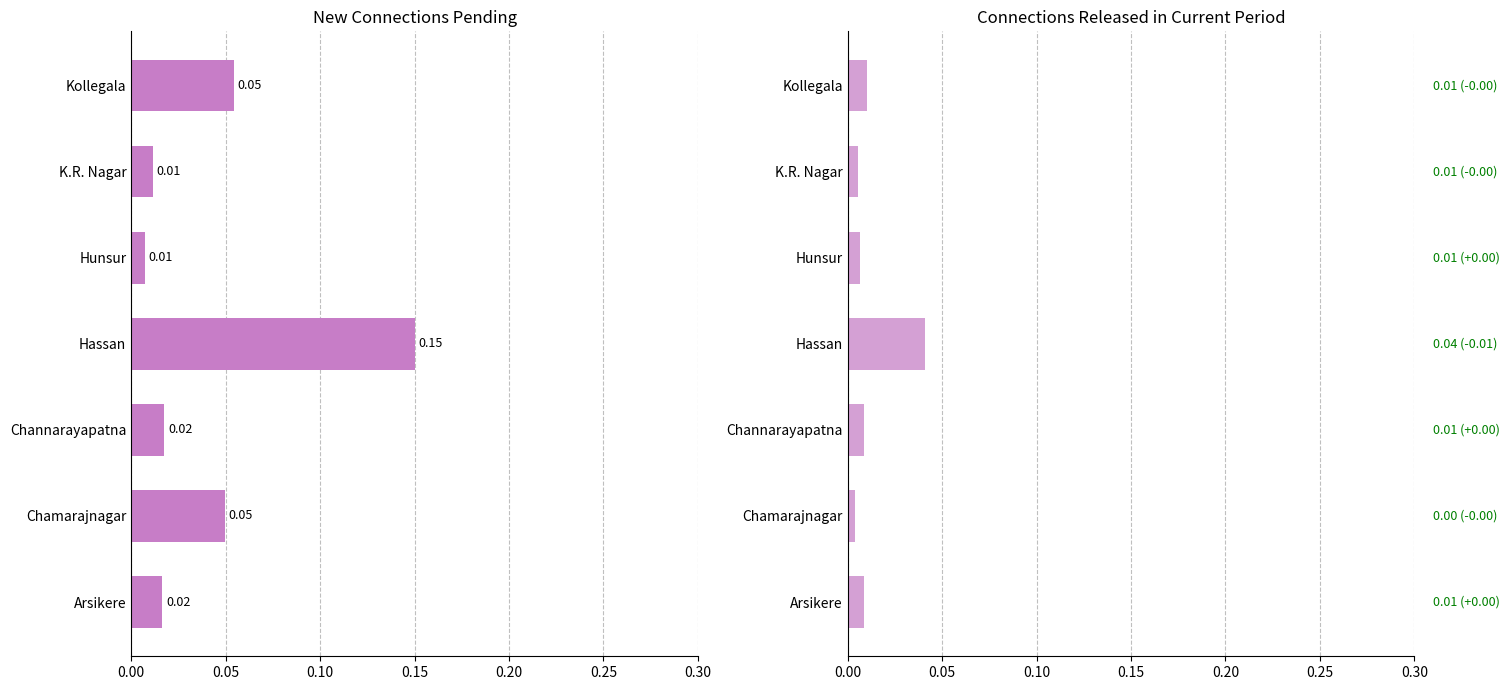

The value of New Connections pending from previous period at Arsikere is 0.0. True or false?

True